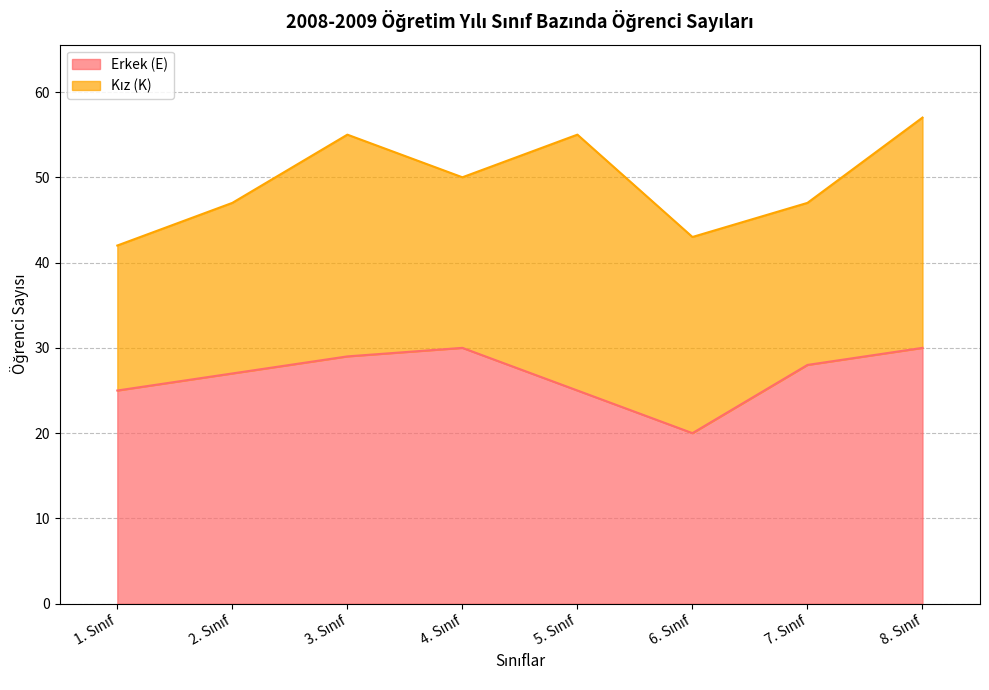

What is the sum of all values?

214